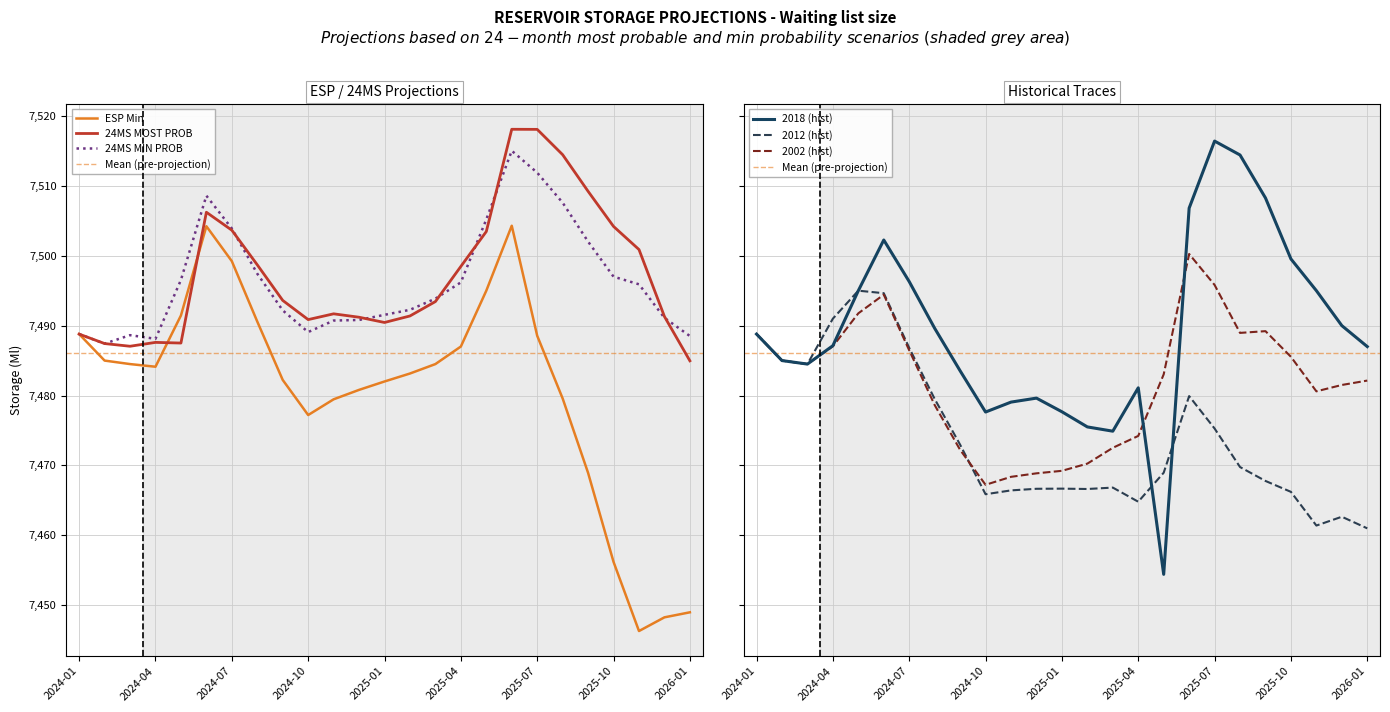

Reading left to right, what are all the values shown in this chart?

24MS MOST PROB: 7488.8	7487.4	7487.1	7487.6	7487.5	7506.2	7503.7	7498.7	7493.6	7490.9	7491.7	7491.2	7490.4	7491.4	7493.4	7498.5	7503.5	7518.1	7518.1	7514.5	7509.2	7504.2	7500.9	7491.3	7485.0
24MS MIN PROB: 7488.8	7487.4	7488.6	7488.1	7496.5	7508.6	7503.9	7497.4	7492.2	7489.1	7490.7	7490.8	7491.5	7492.3	7493.9	7496.2	7505.2	7515.0	7511.9	7507.6	7502.0	7497.0	7495.9	7491.1	7488.5
2012 (hist): 7488.8	7485.0	7484.5	7491.0	7495.0	7494.6	7486.8	7479.5	7473.0	7465.9	7466.4	7466.7	7466.7	7466.6	7466.8	7464.8	7469.0	7479.9	7475.3	7469.8	7467.8	7466.2	7461.4	7462.7	7461.0
2002 (hist): 7488.8	7485.0	7484.5	7487.0	7491.8	7494.4	7486.5	7478.6	7472.2	7467.2	7468.4	7468.9	7469.2	7470.3	7472.5	7474.2	7483.0	7500.2	7495.8	7489.0	7489.2	7485.5	7480.6	7481.5	7482.1
ESP Min: 7488.8	7485.0	7484.5	7484.1	7491.4	7504.2	7499.2	7490.6	7482.2	7477.2	7479.5	7480.8	7482.0	7483.1	7484.5	7487.0	7495.0	7504.3	7488.6	7479.6	7468.9	7456.2	7446.3	7448.3	7449.0
2018 (hist): 7488.8	7485.0	7484.5	7487.1	7495.0	7502.2	7496.3	7489.6	7483.5	7477.6	7479.1	7479.6	7477.7	7475.5	7474.9	7481.1	7454.4	7506.8	7516.4	7514.4	7508.3	7499.5	7495.0	7490.0	7487.0